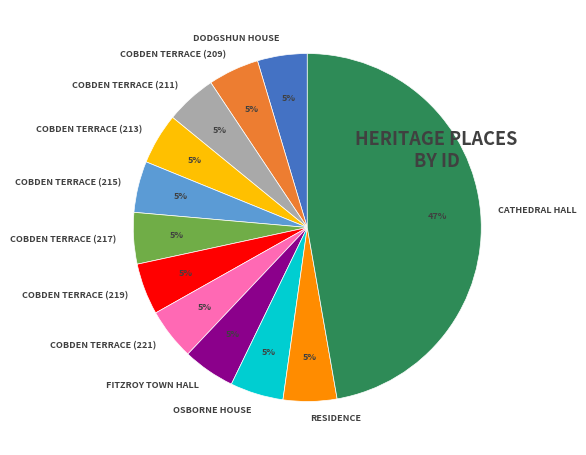

Do COBDEN TERRACE (209) and DODGSHUN HOUSE together represent more than half of the pie?

No